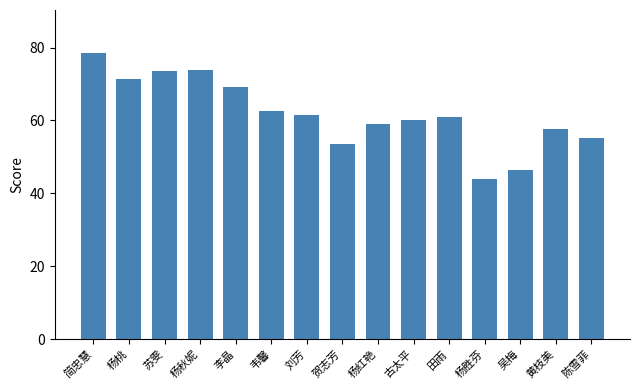

What is the difference between the values at 杨胜芬 and 简忠慧?

34.5